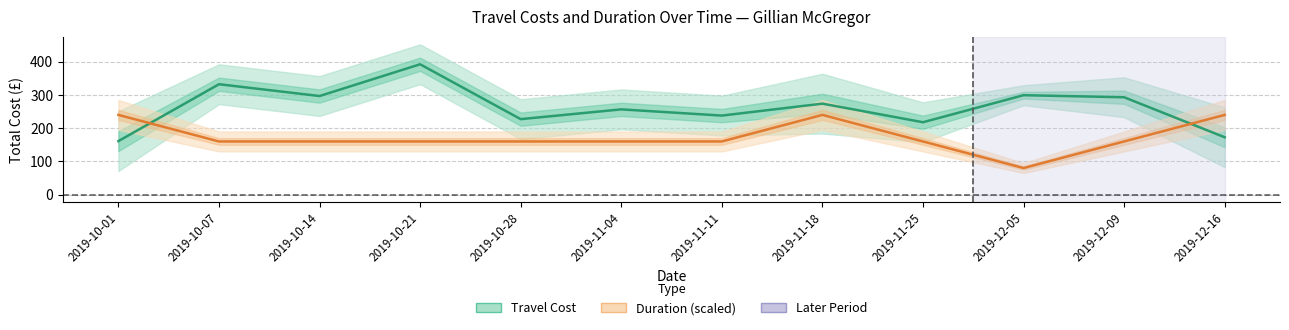

Where does the Duration (days × 80) series first go above 160?

2019-10-01